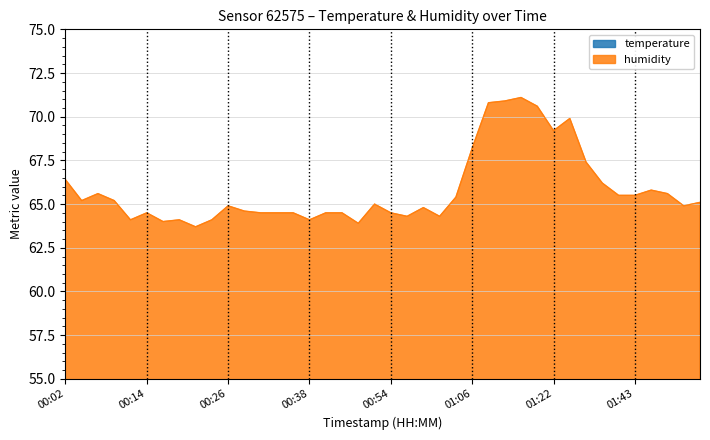

Between 00:31 and 01:33, which series saw the biggest shift?

humidity